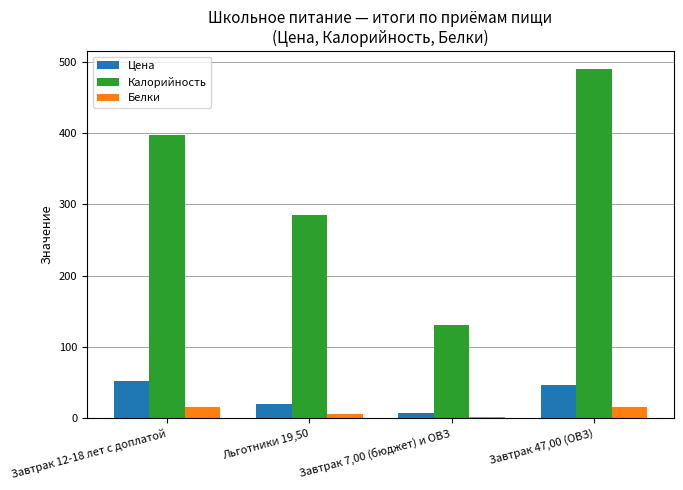

The Калорийность series shows 130.2 at Завтрак 7,00 (бюджет) и ОВЗ. True or false?

True